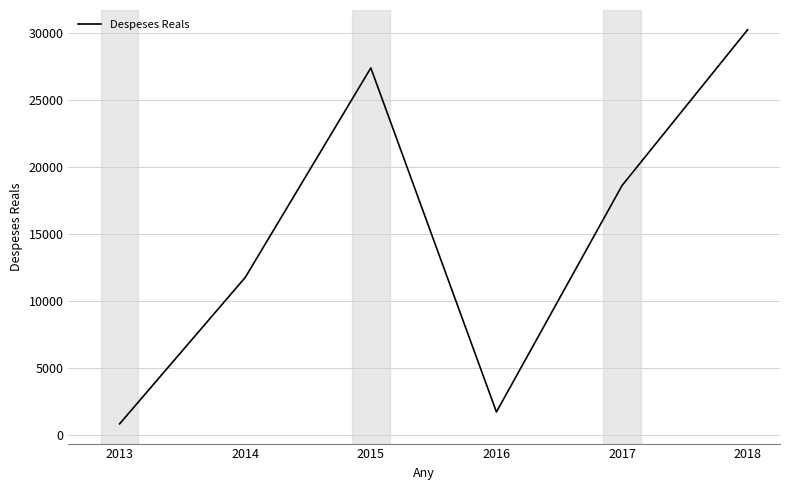

At which category does the data reach its first local peak?

2015